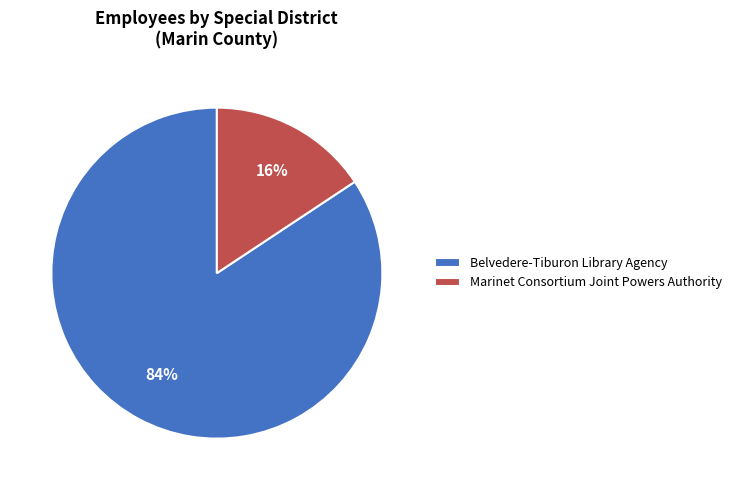

Which has a higher value, Belvedere-Tiburon Library Agency or Marinet Consortium Joint Powers Authority?

Belvedere-Tiburon Library Agency